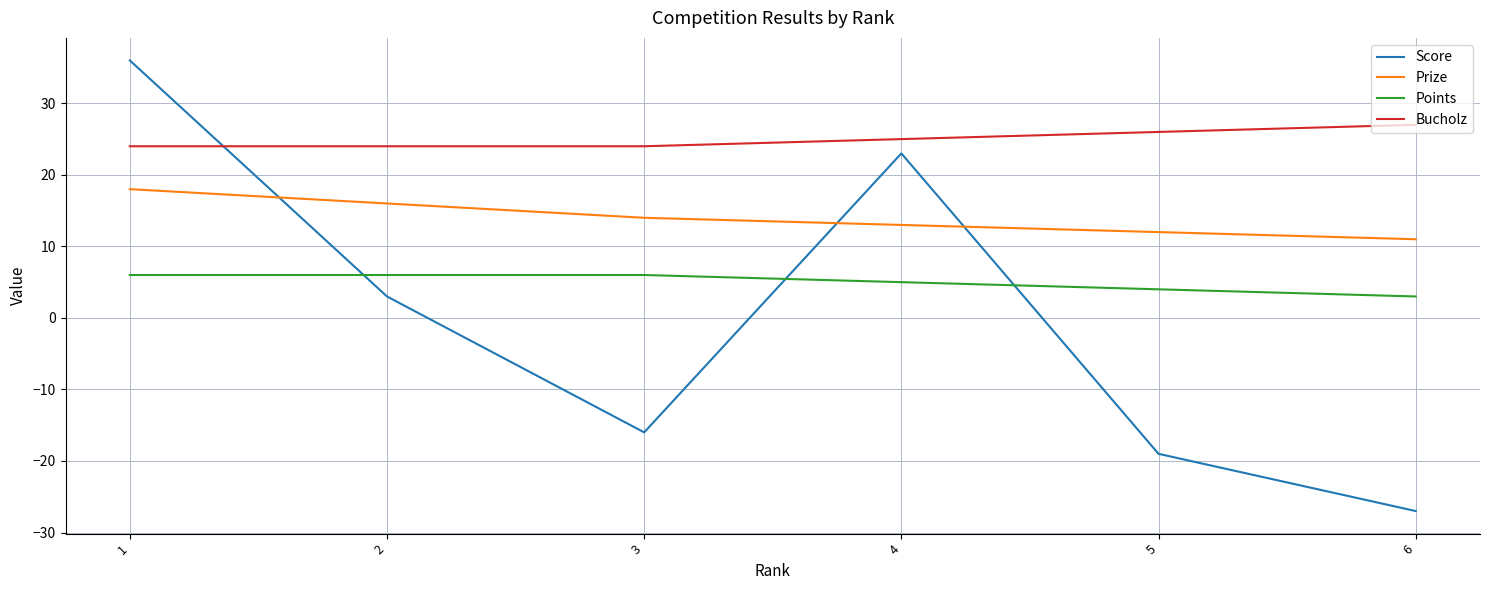

How many series are shown in this chart?

4